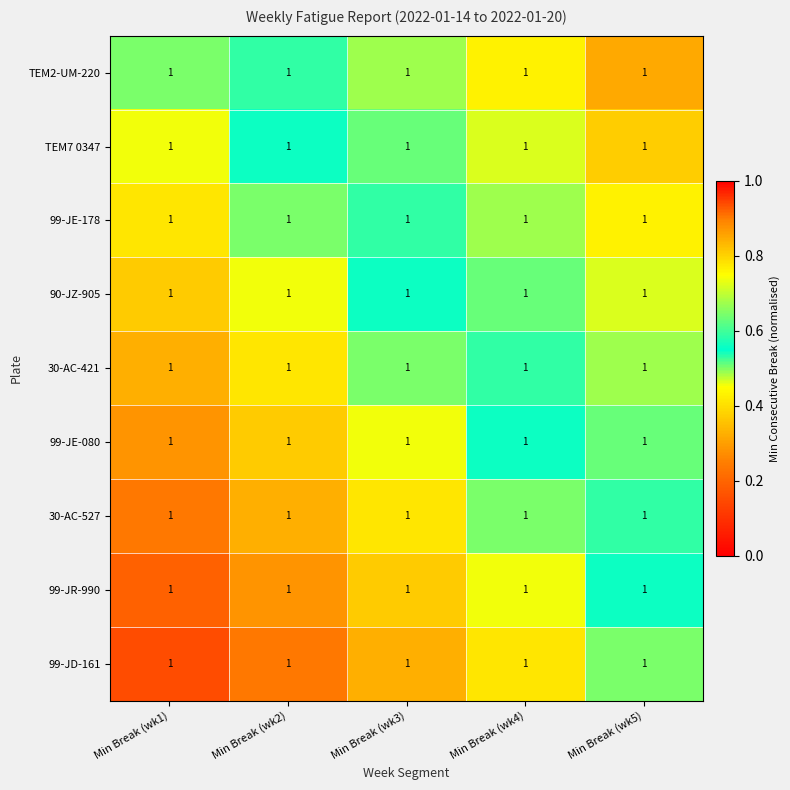

What is the sum of all 99-JR-990 values?

1.8